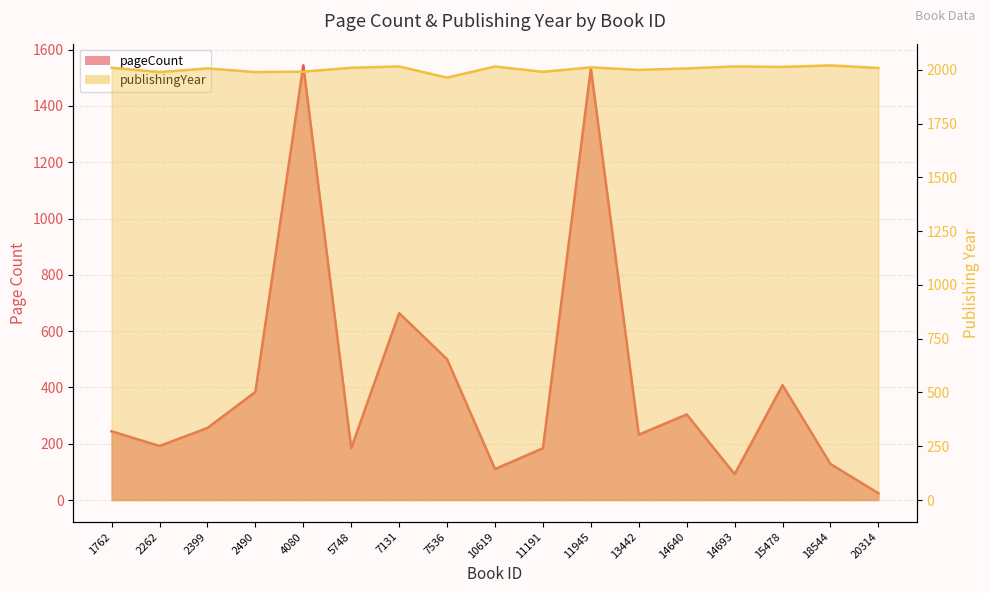

What is the sum of all pageCount values?

6984